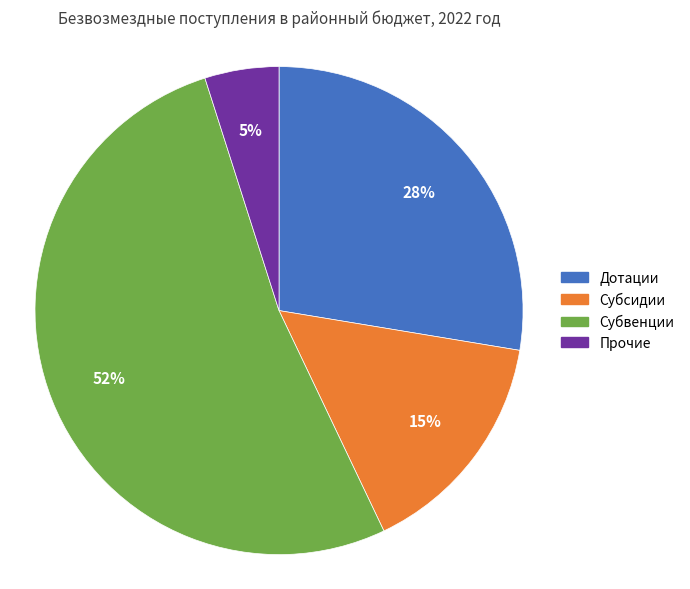

Is it true that Субвенции is 59% of the pie?

False